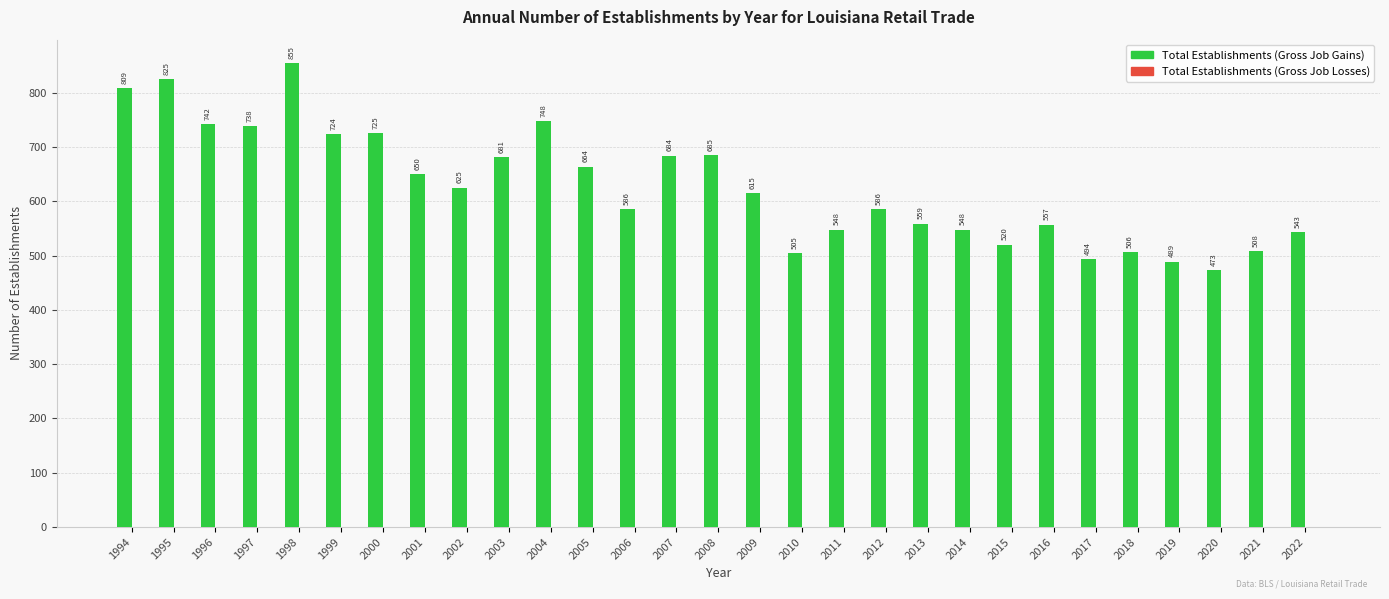

At which label does the data first exceed 615?

1994